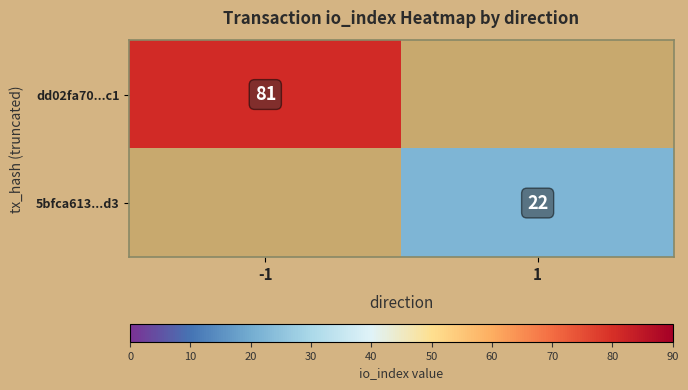

True or false: dd02fa70...c1 has a value of 81 at -1.

True